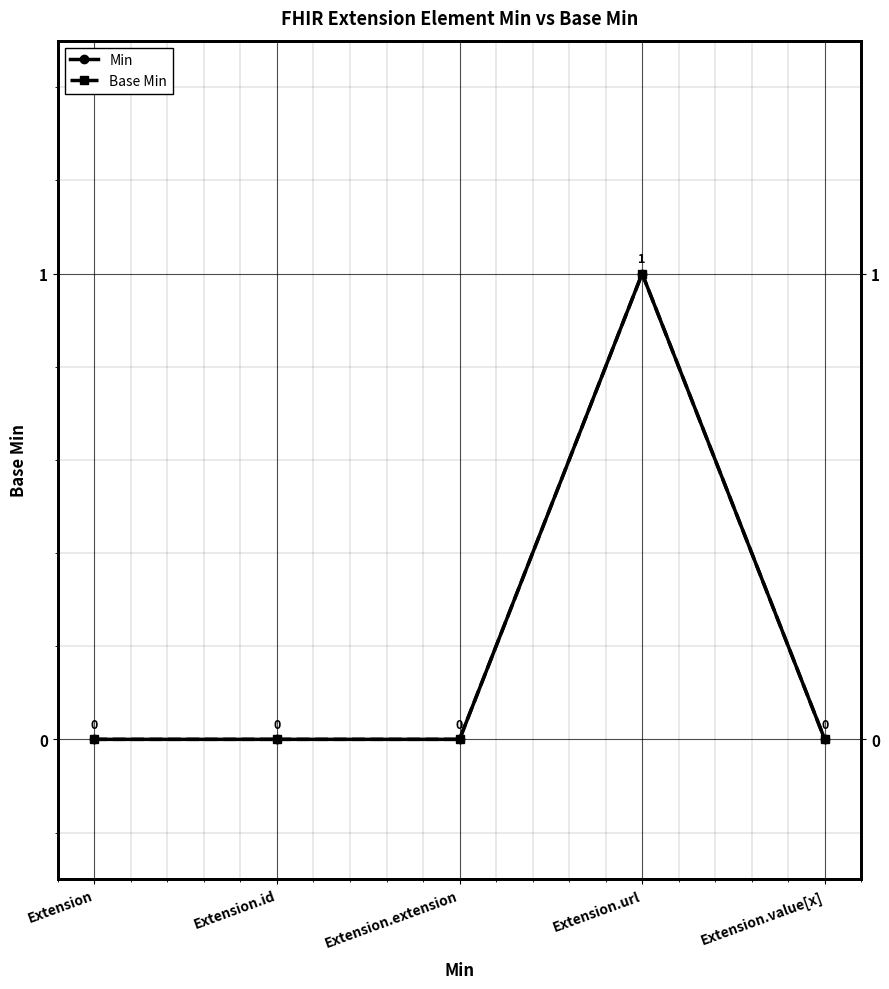

What is the label of the 1st point from the left?

Extension